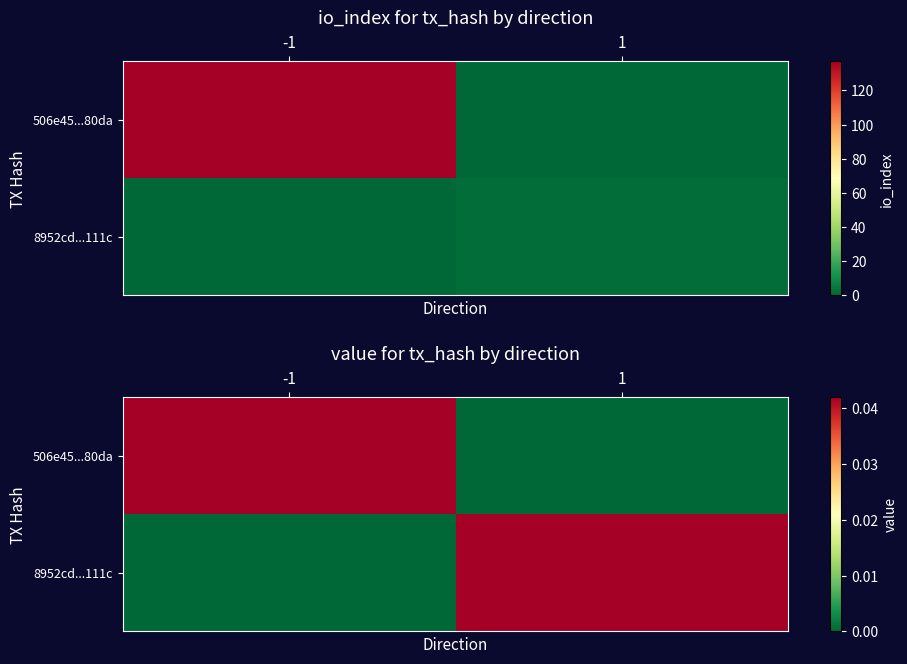

Which series has the widest spread of values?

506e45...80da